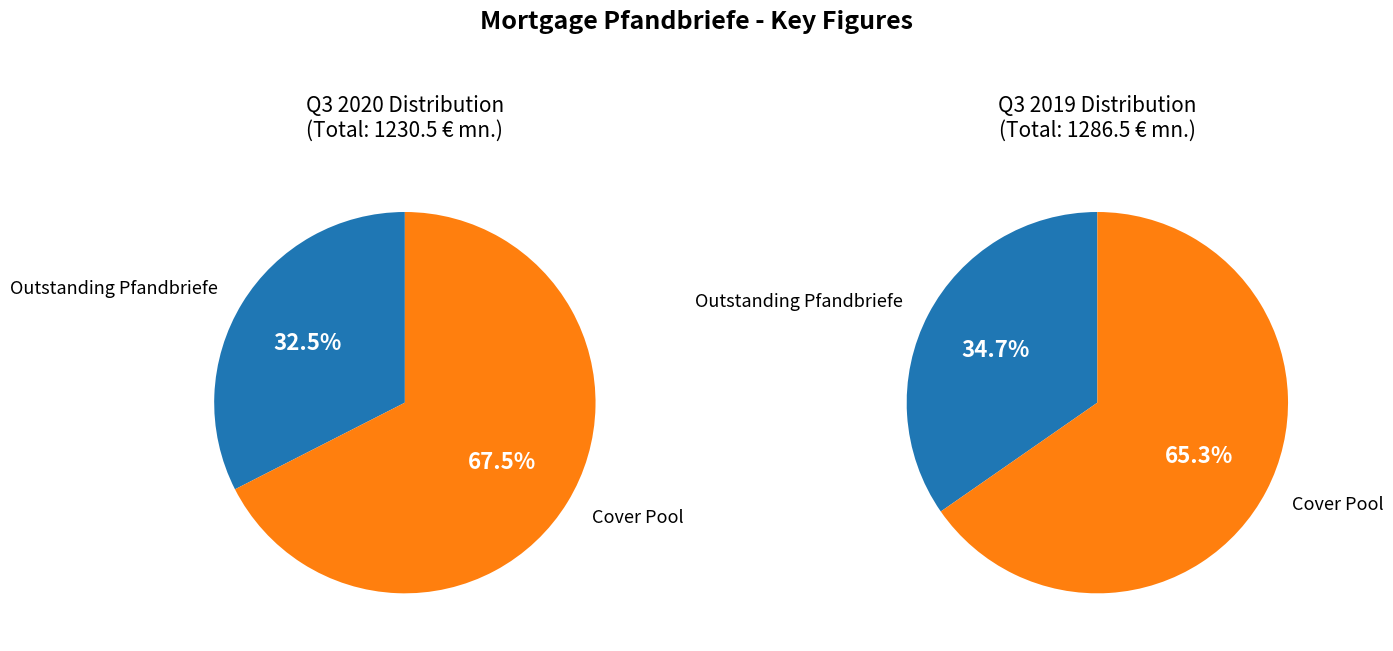

Count the number of slices in the pie.

2